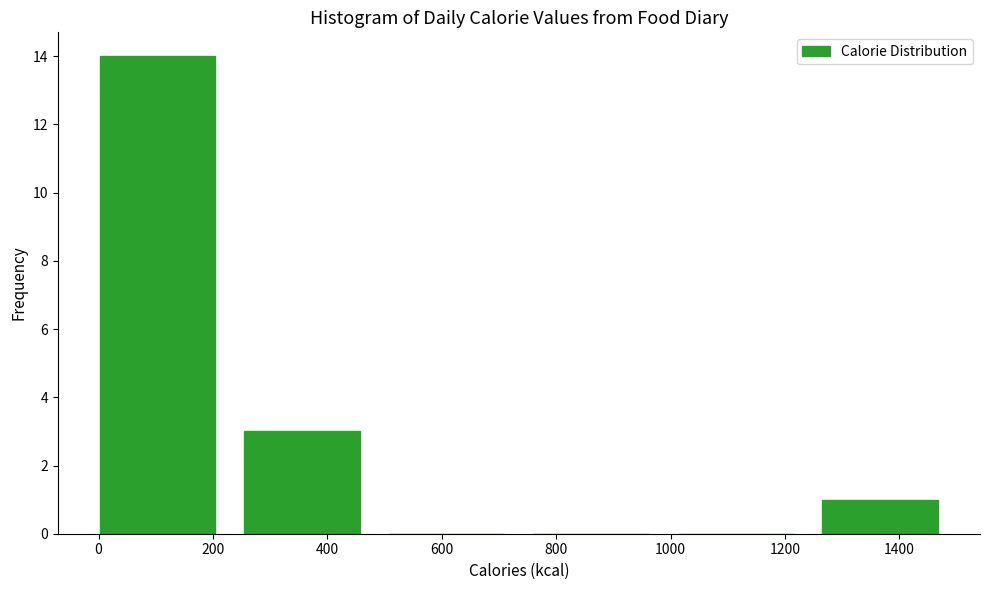

Over which range of the x-axis is the bar tallest?

0 to 260